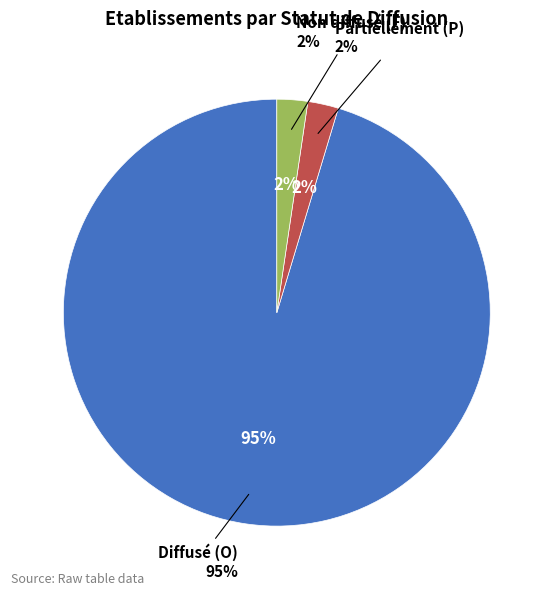

How many segments does this pie chart have?

3